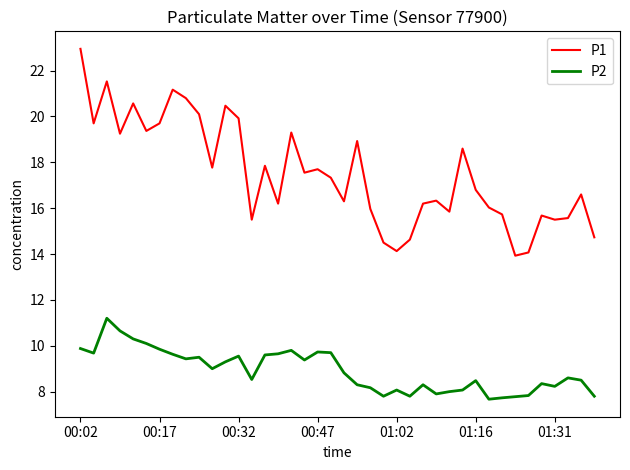

What is the difference between the maximum and minimum values in the P2 series?

3.5